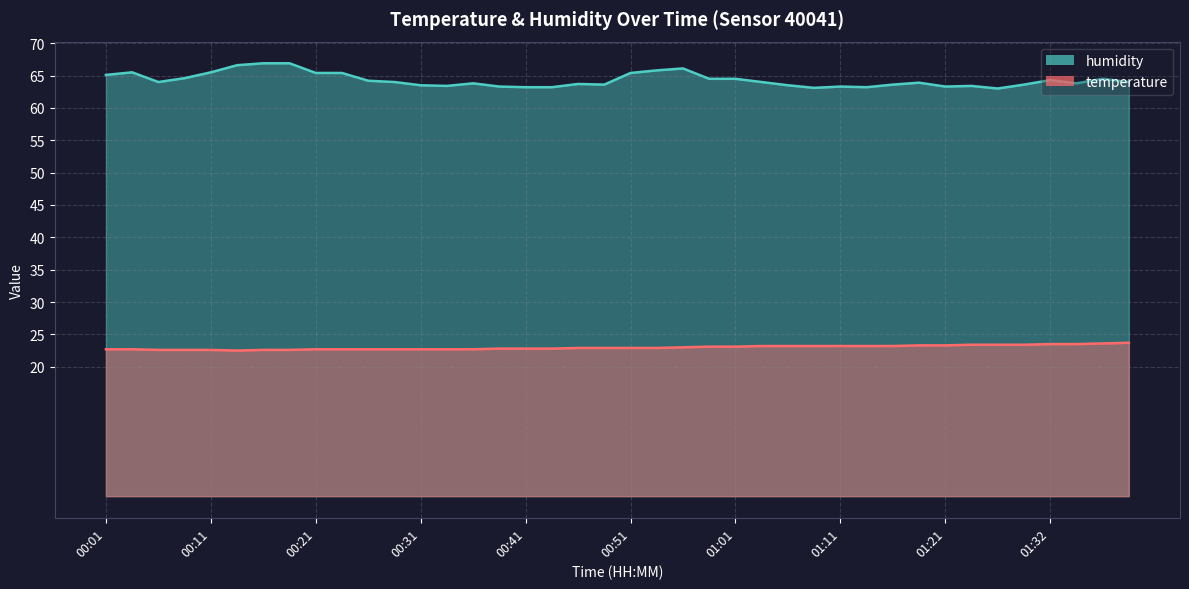

True or false: humidity has more than 0 points higher than both neighbors.

True